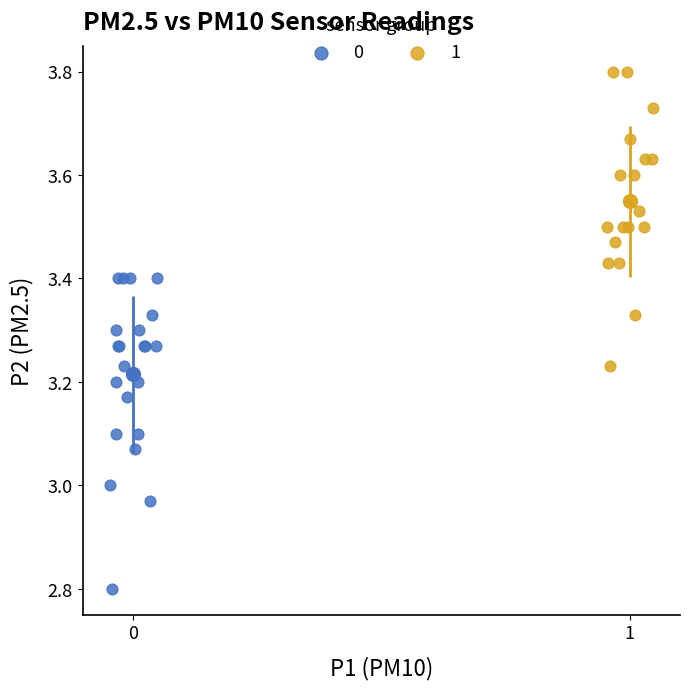

Which series has the largest Y range (max minus min)?

0